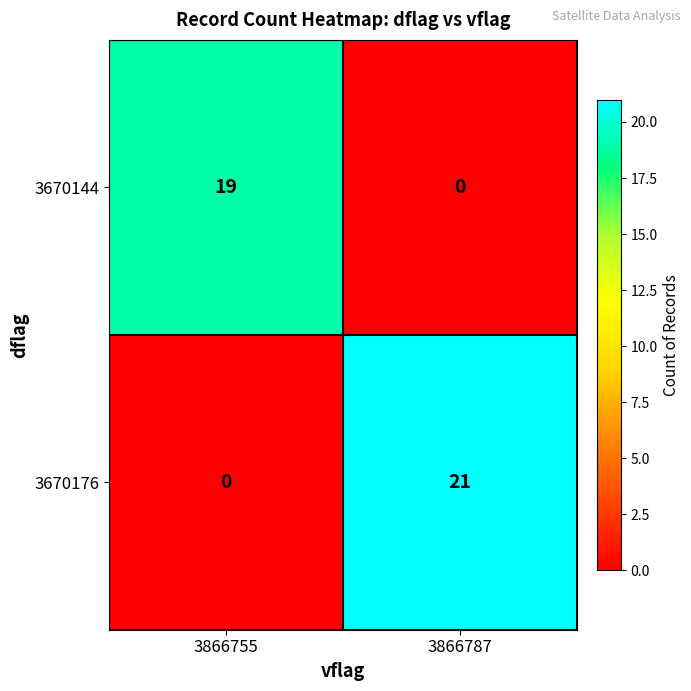

What is the sum of all 3670144 values?

19